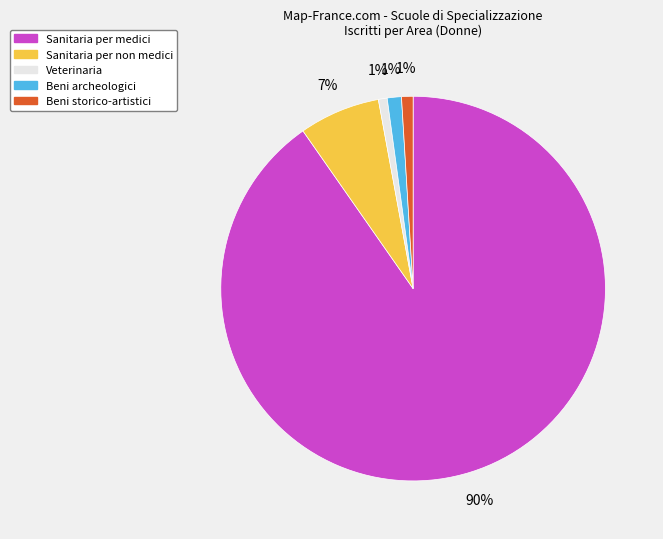

Is there a majority slice in this chart?

Yes